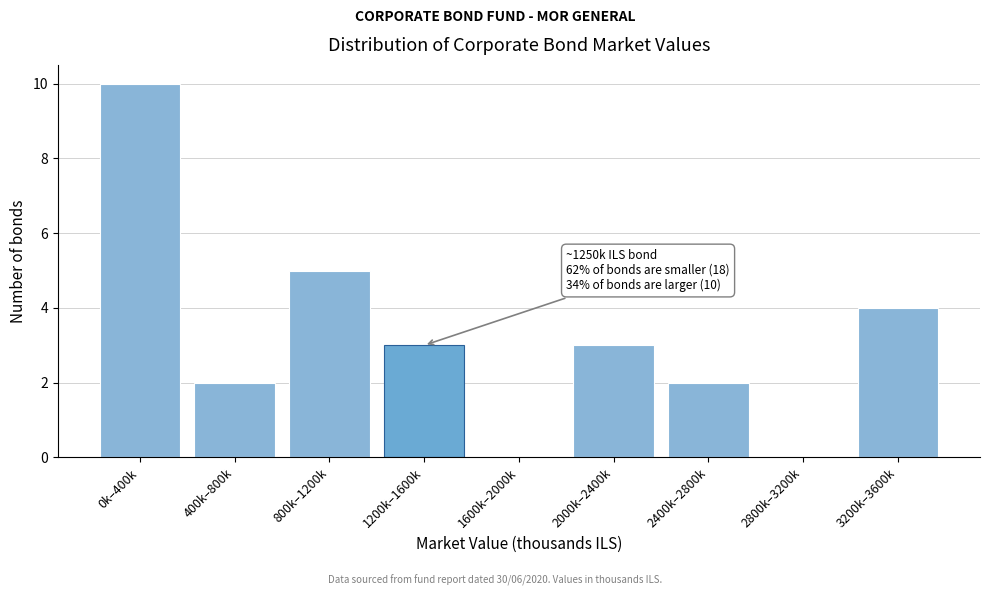

Reading right to left, list all the values displayed in this chart.

3200k–3600k=4	2800k–3200k=0	2400k–2800k=2	2000k–2400k=3	1600k–2000k=0	1200k–1600k=3	800k–1200k=5	400k–800k=2	0k–400k=10